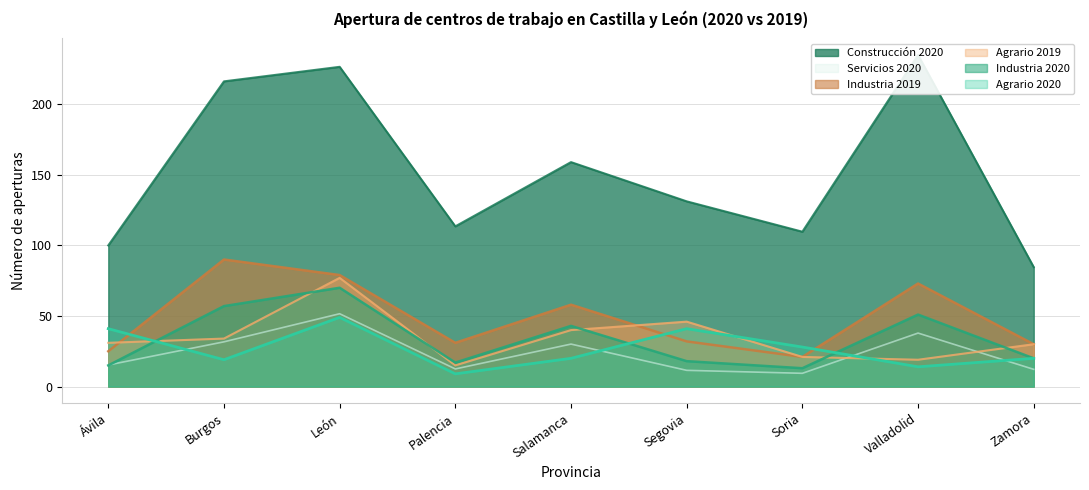

At Soria, list the series in order from smallest to largest.

Servicios 2020, Industria 2020, Agrario 2019, Industria 2019, Agrario 2020, Construcción 2020